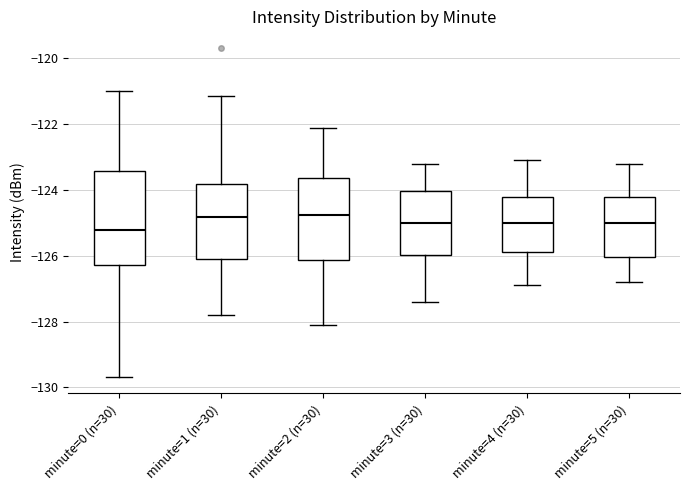

Which box is the tallest, from its lower edge to its upper edge?

minute=0 (n=30)